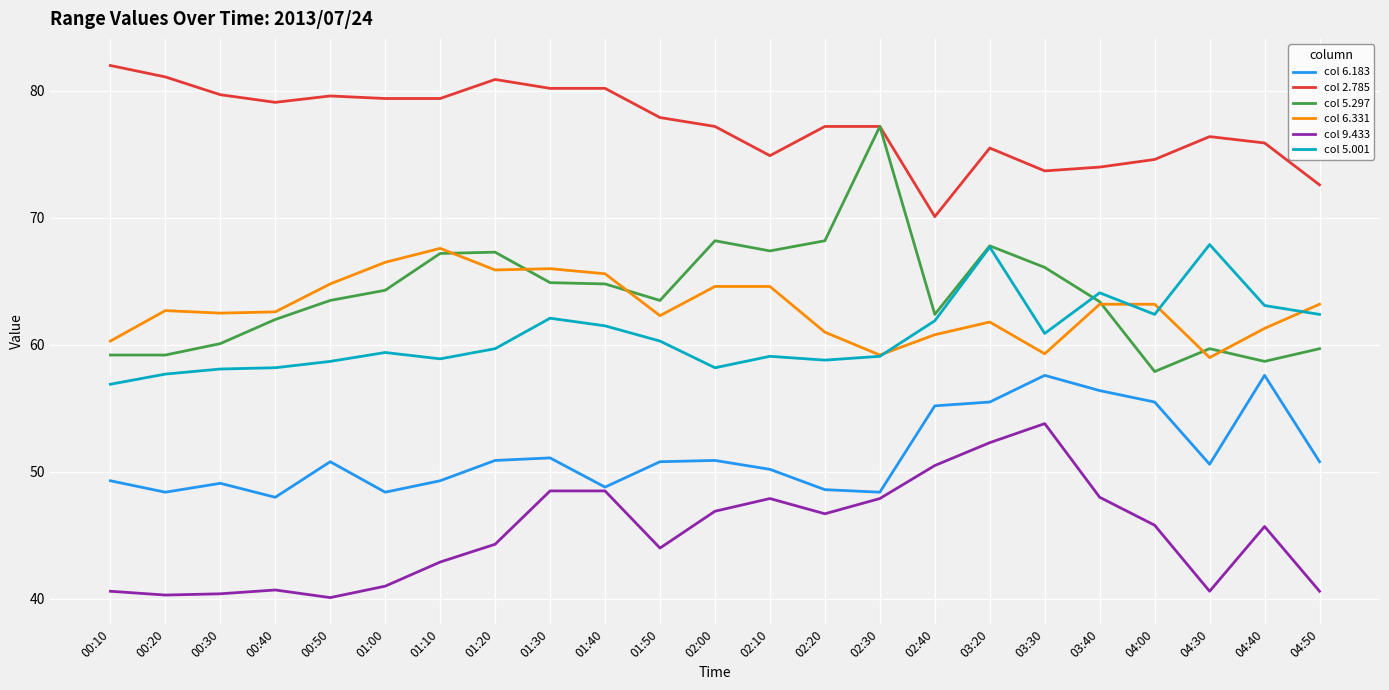

What position from the right is 01:20?

16